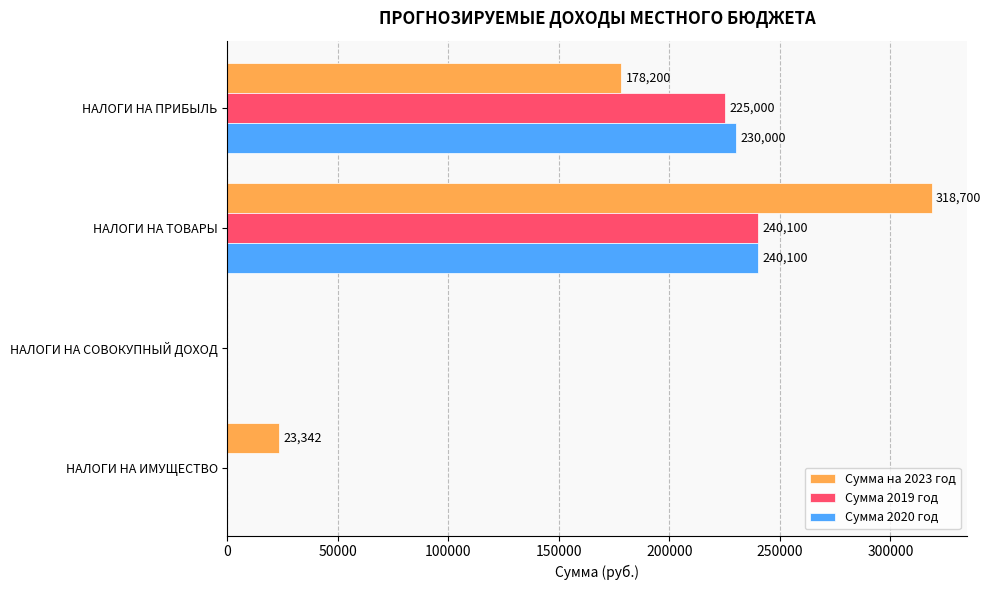

What is the maximum value shown in the chart?

318700